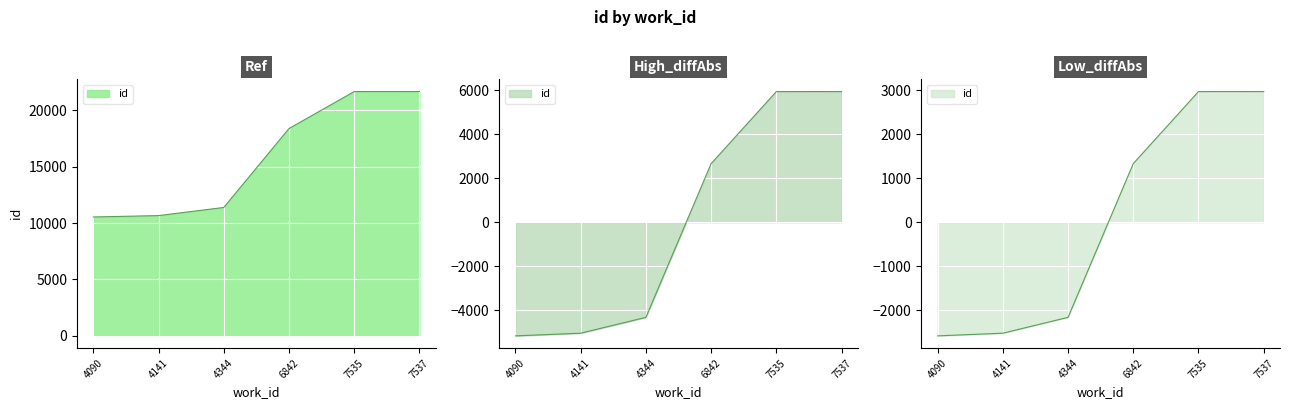

What is the ratio of the value at 4141 to the value at 7535?

0.5